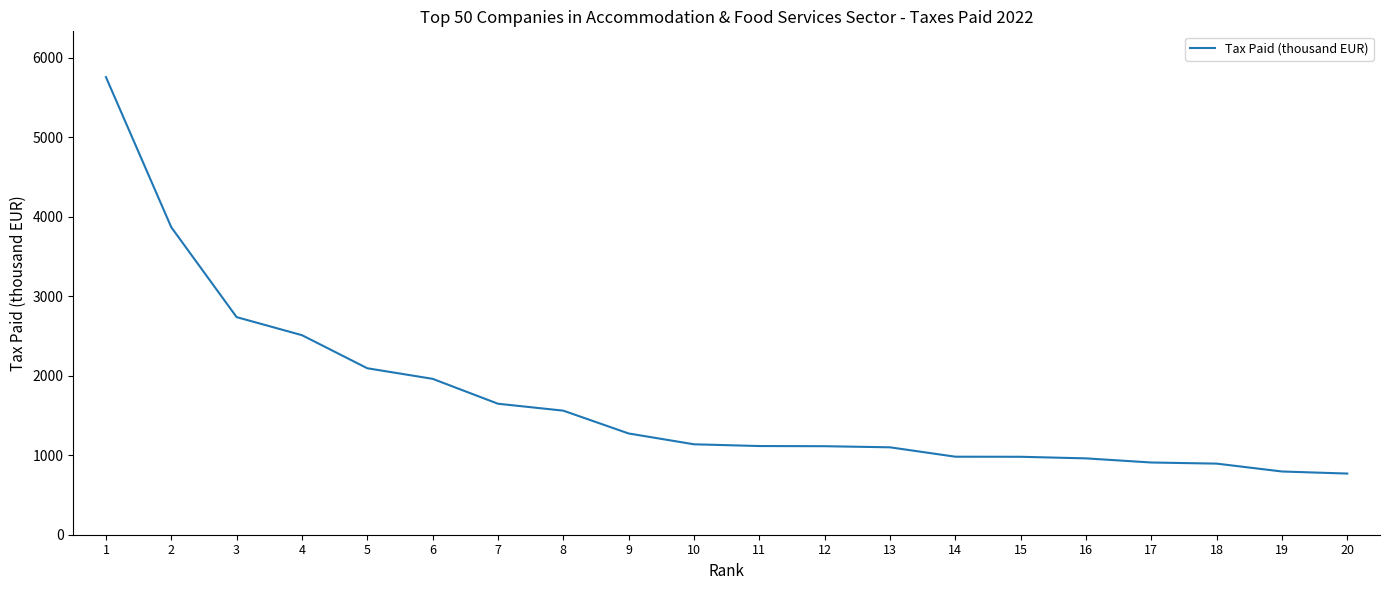

What is the minimum value shown in the chart?

769